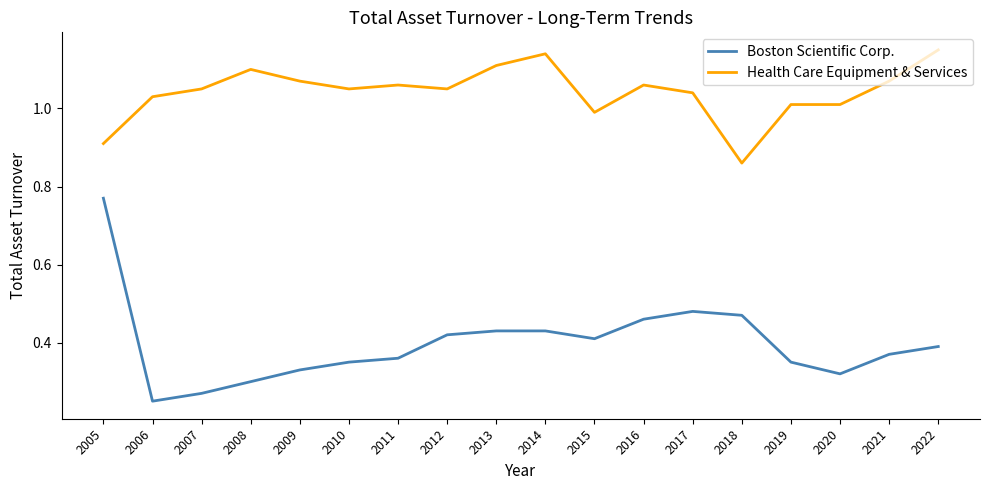

The value of Boston Scientific Corp. at 2006 is 0.4. True or false?

False